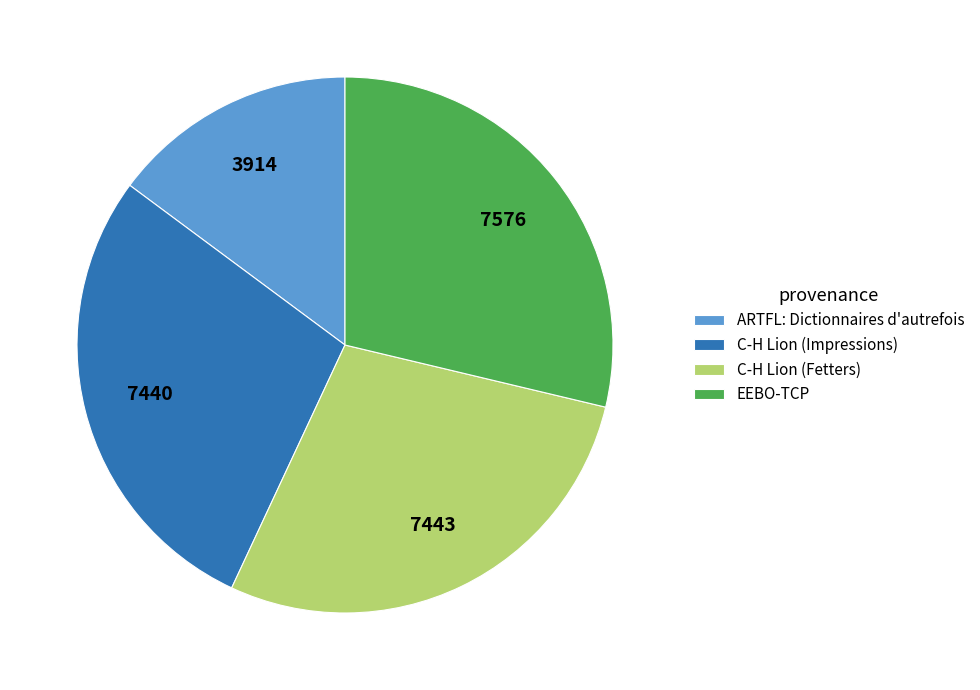

Is C-H Lion (Fetters) the majority of the pie?

No